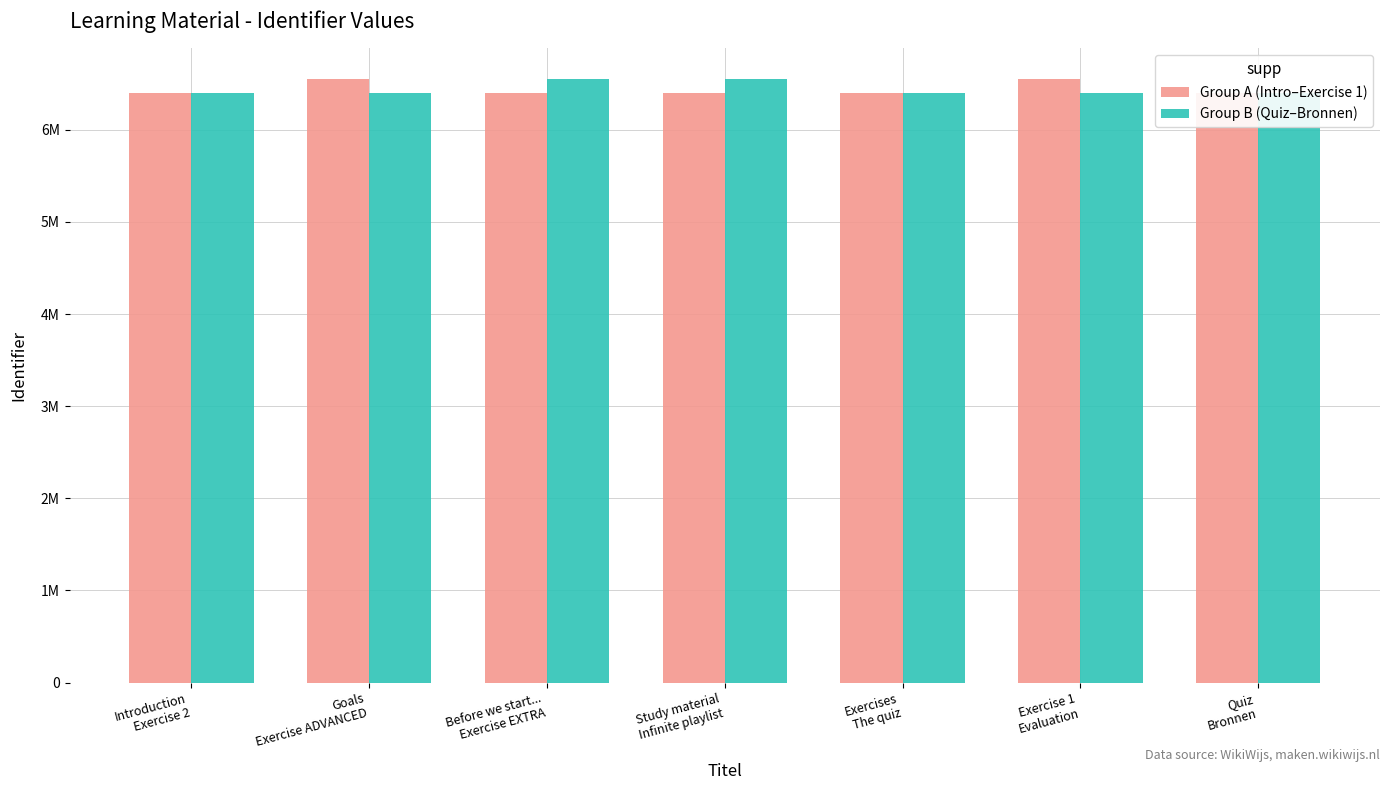

What are all the series names shown in the legend?

Group A (Intro–Exercise 1), Group B (Quiz–Bronnen)